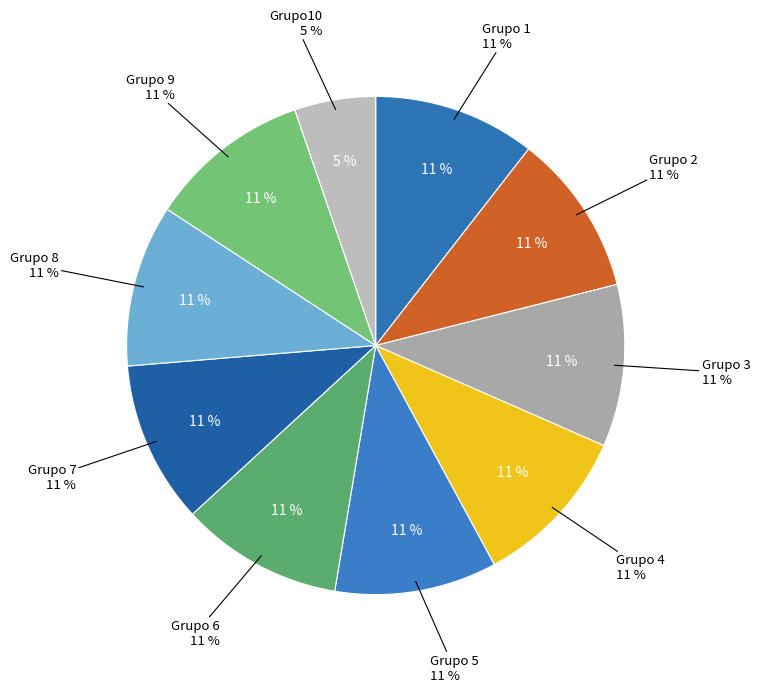

Which has a higher value, Grupo 3 or Grupo 1?

Grupo 3